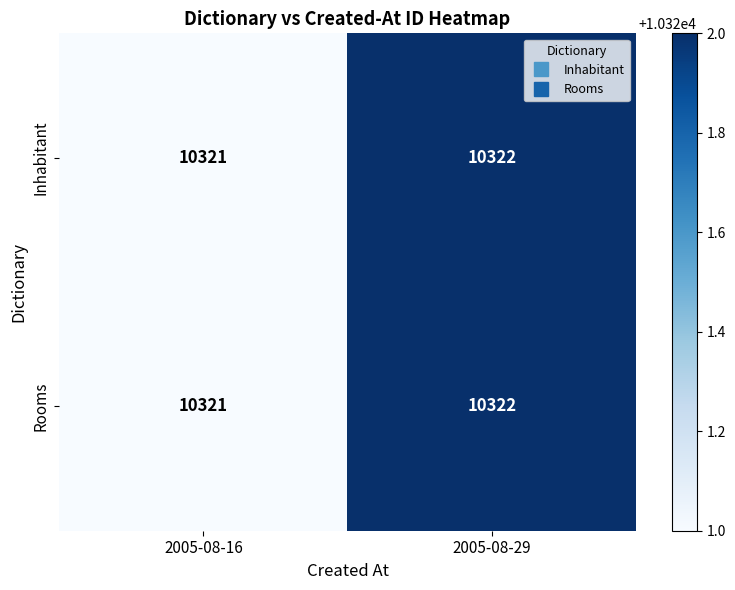

Reading left to right, transcribe all the data shown in this chart.

Inhabitant: 10321	10322
Rooms: 10321	10322